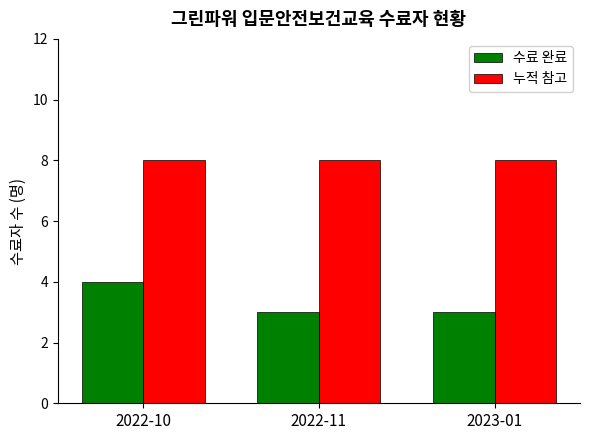

At which label does 수료 완료 reach its peak?

2022-10